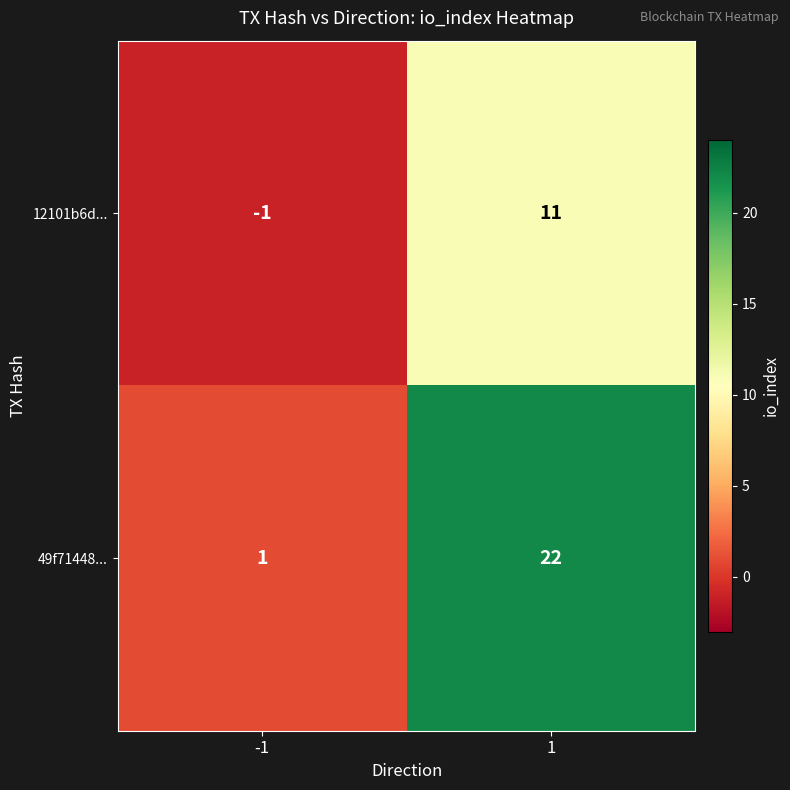

How many values in the 12101b6d... series are below 11?

1